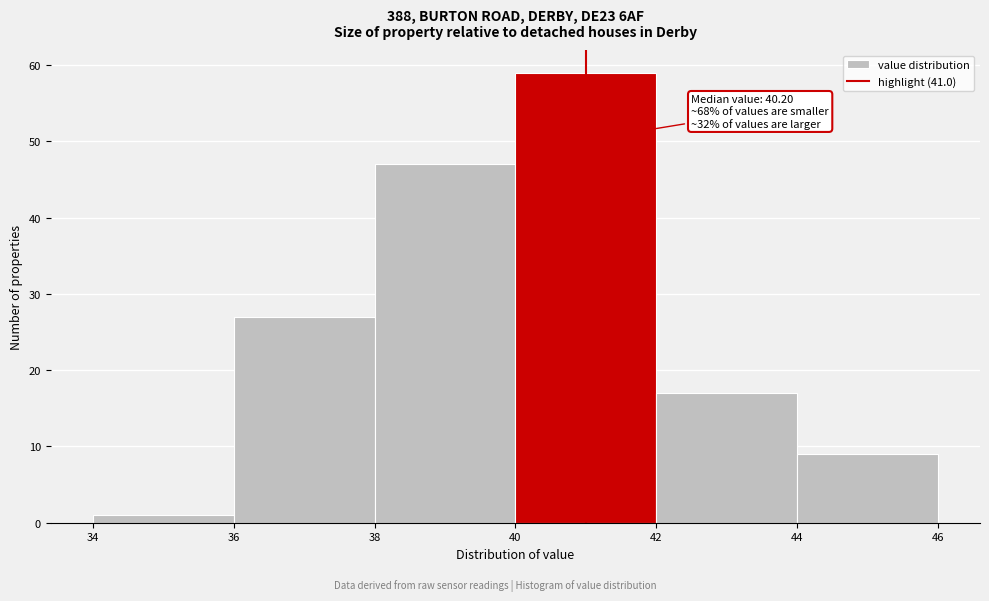

Over which range of the x-axis is the bar tallest?

40 to 42